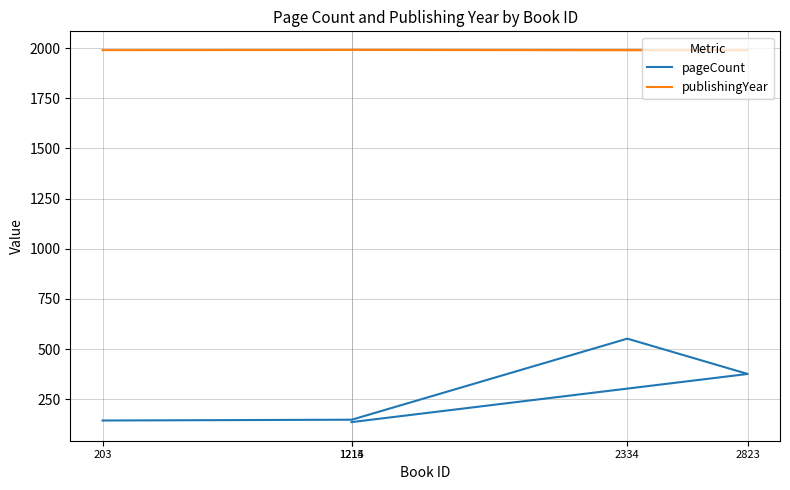

What is the maximum value shown in the chart?

1991